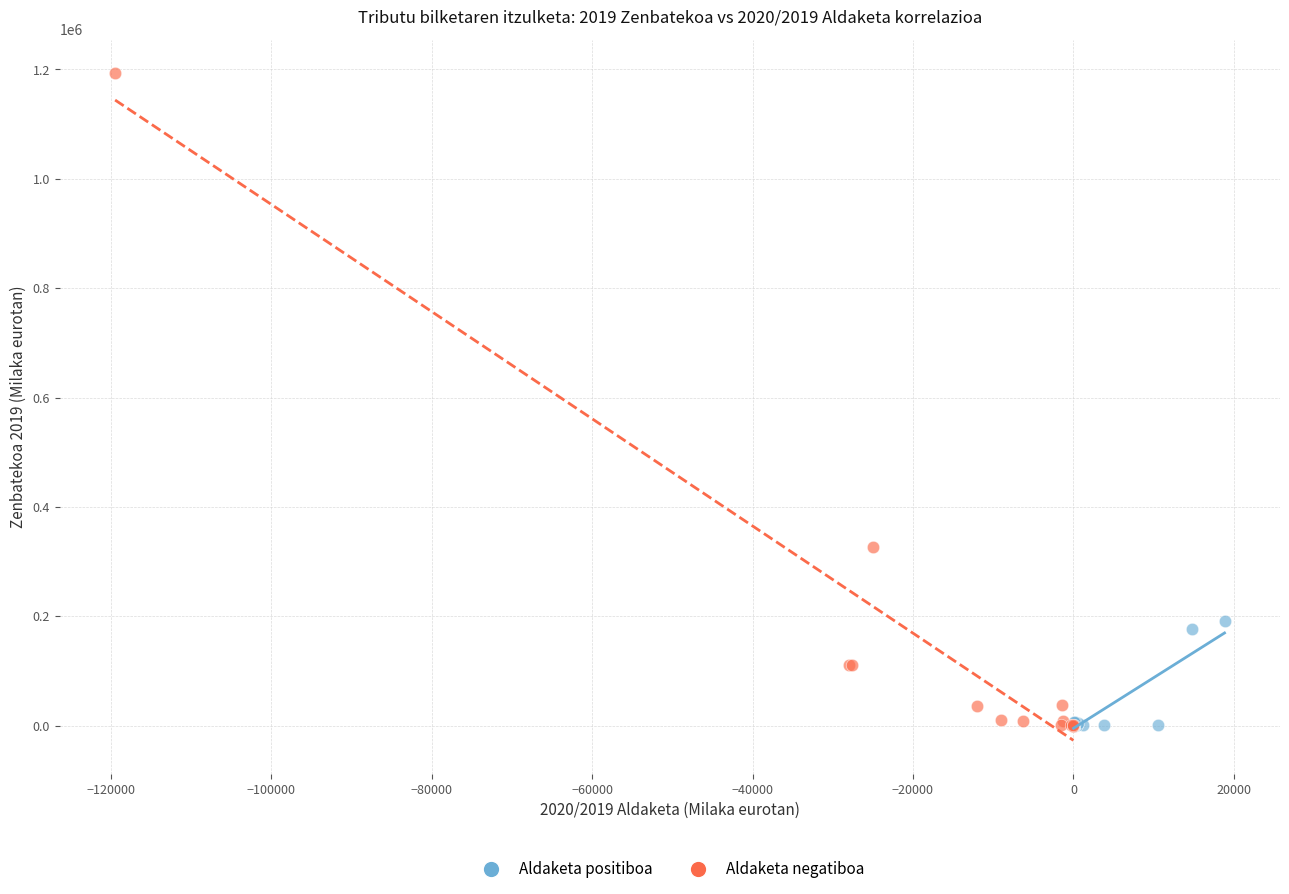

Which series contains the highest Y value?

Aldaketa negatiboa